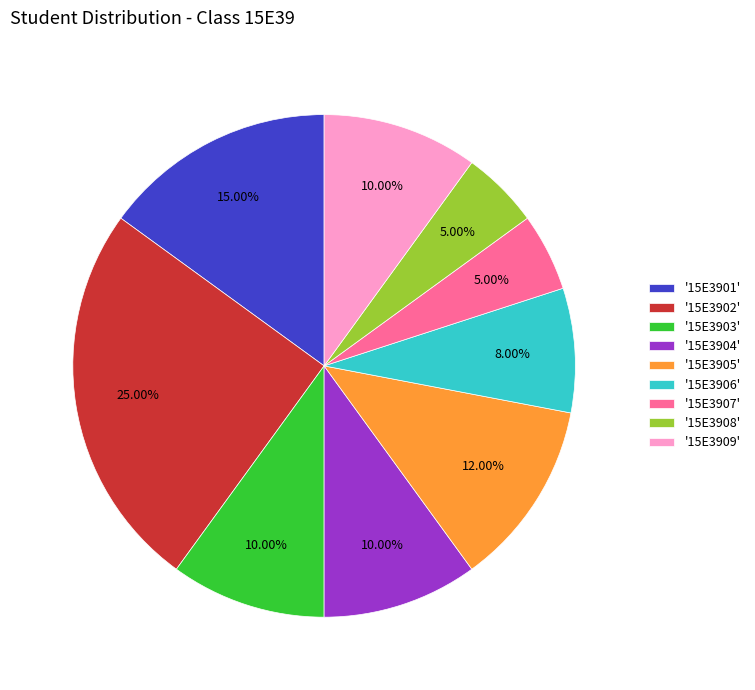

Do '15E3908' and '15E3905' together represent more than half of the pie?

No